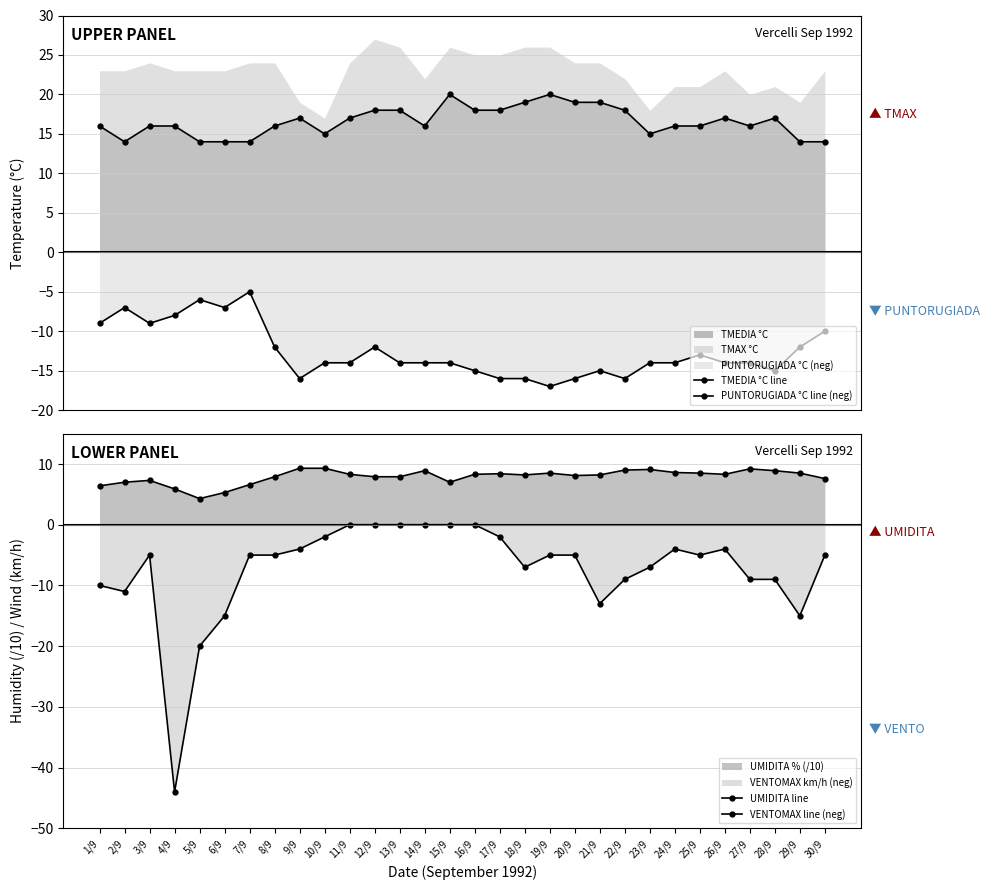

Where is the first local maximum for UMIDITA line?

3/9